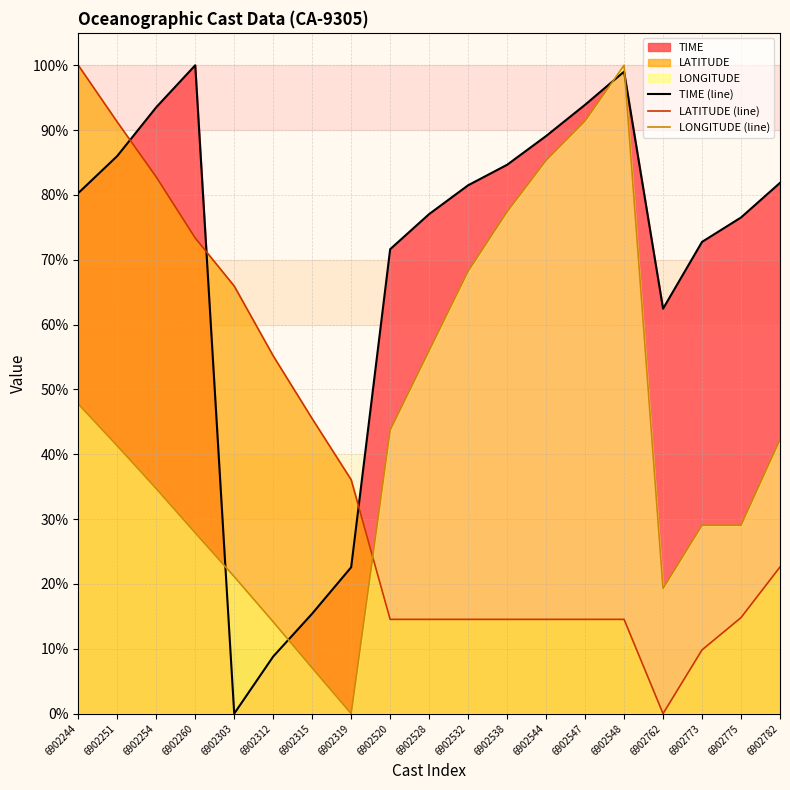

What is the sum of the TIME (line) values at 6902532 and 6902782?

163.4